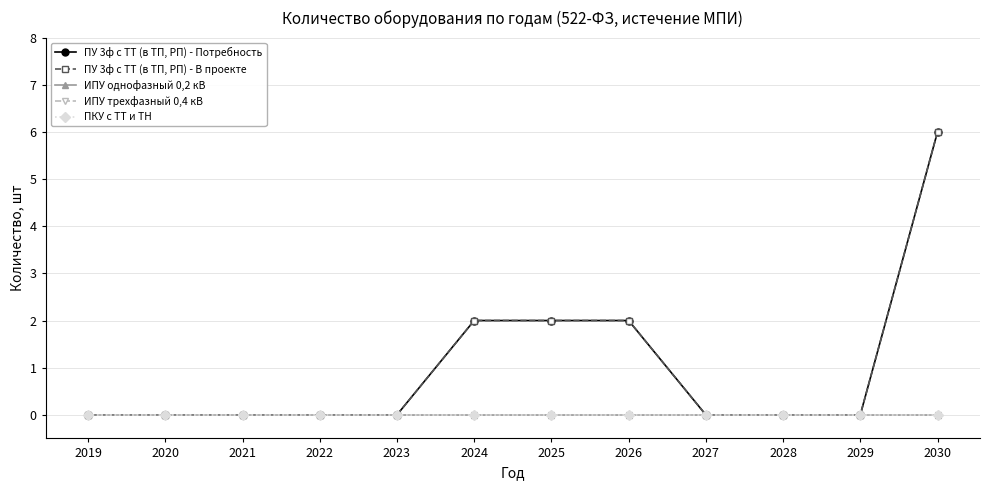

True or false: ПУ 3ф с ТТ (в ТП, РП) - В проекте and ПУ 3ф с ТТ (в ТП, РП) - Потребность intersect in this chart.

False